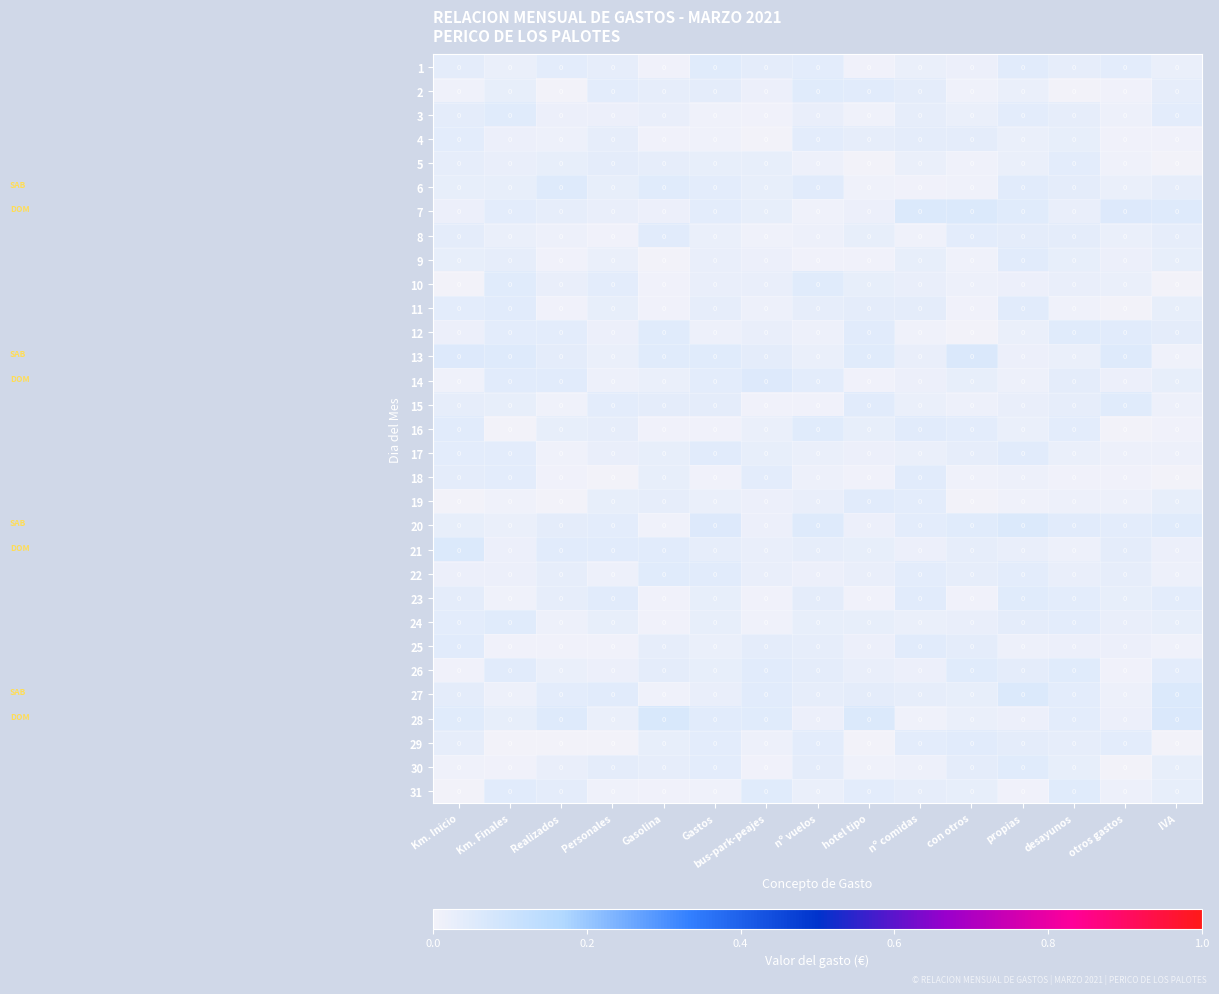

Rank the series by their maximum value, from highest to lowest.

28, 13, 27, 20, 7, 21, 14, 6, 12, 26, 30, 31, 1, 2, 3, 16, 23, 10, 15, 22, 24, 25, 29, 9, 18, 11, 8, 19, 17, 5, 4